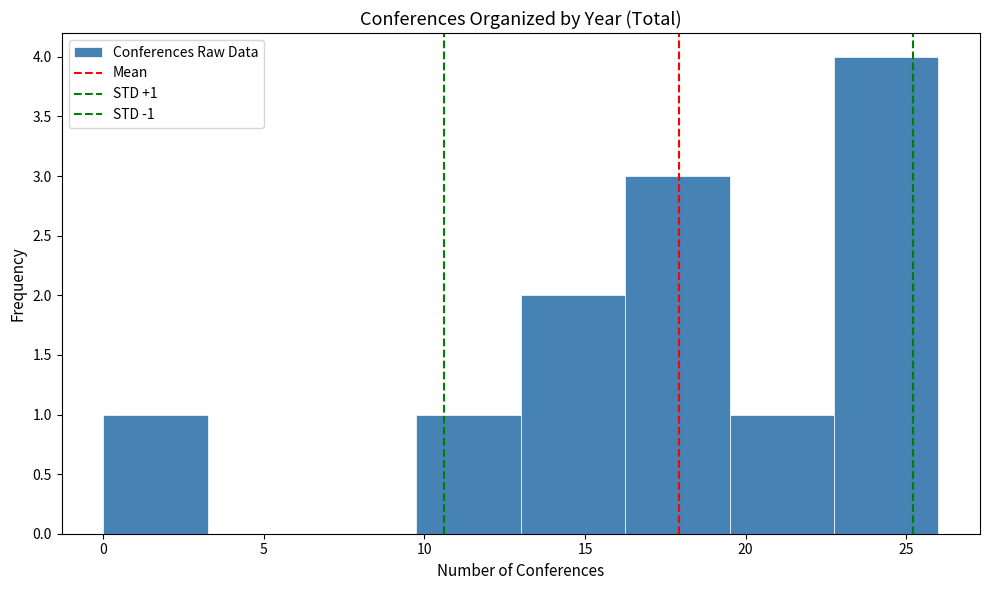

Which range on the x-axis has the tallest bar?

22.75 to 26.00